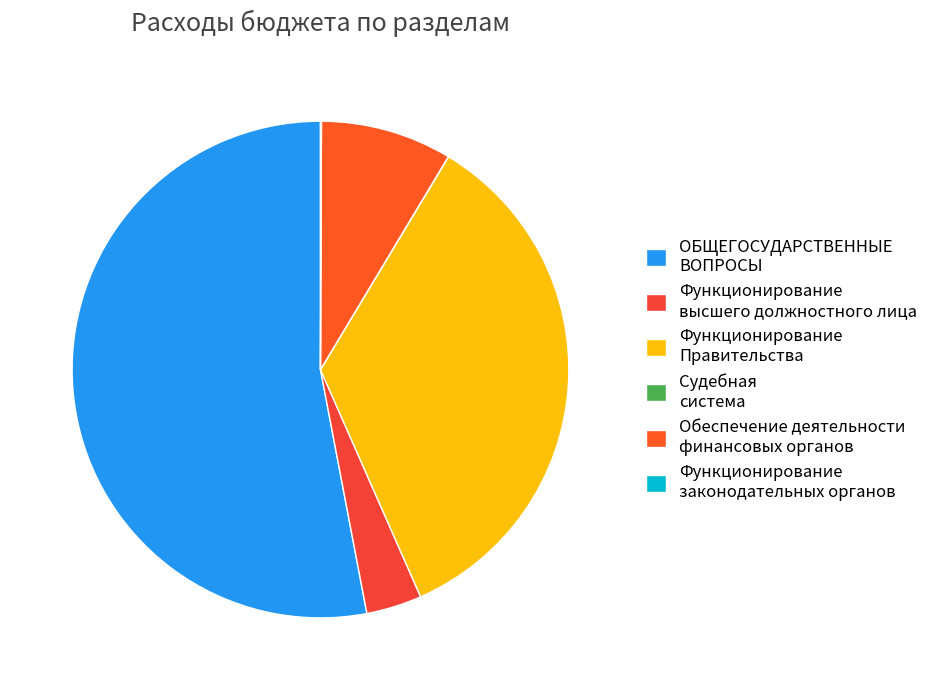

To the nearest percent, what is the difference between the largest and smallest slice percentages?

53%